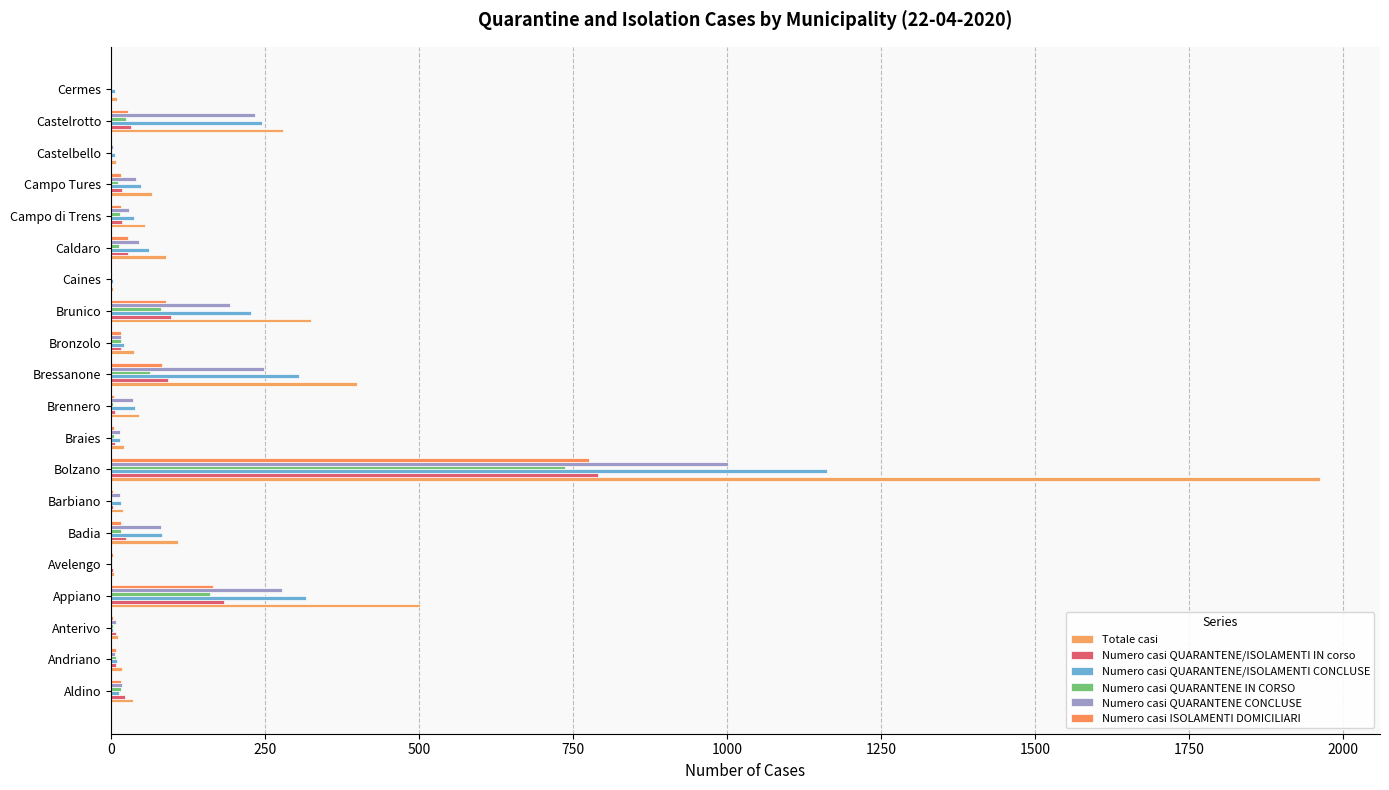

How many data points does each series have?

20